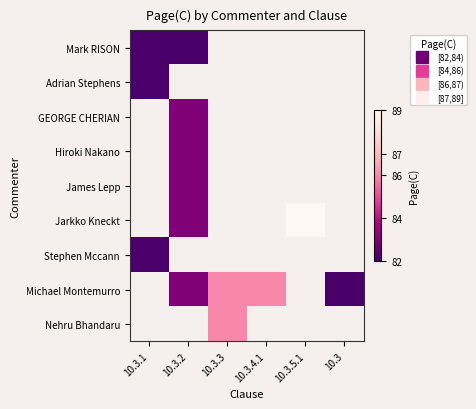

How many series are shown in this chart?

9